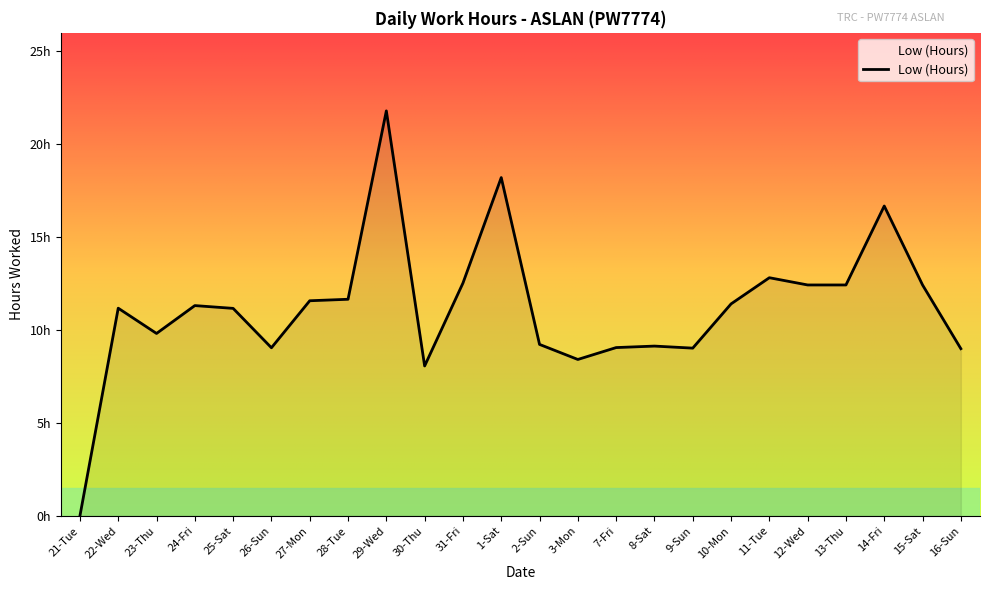

Does the chart display data point markers on the line(s)?

No